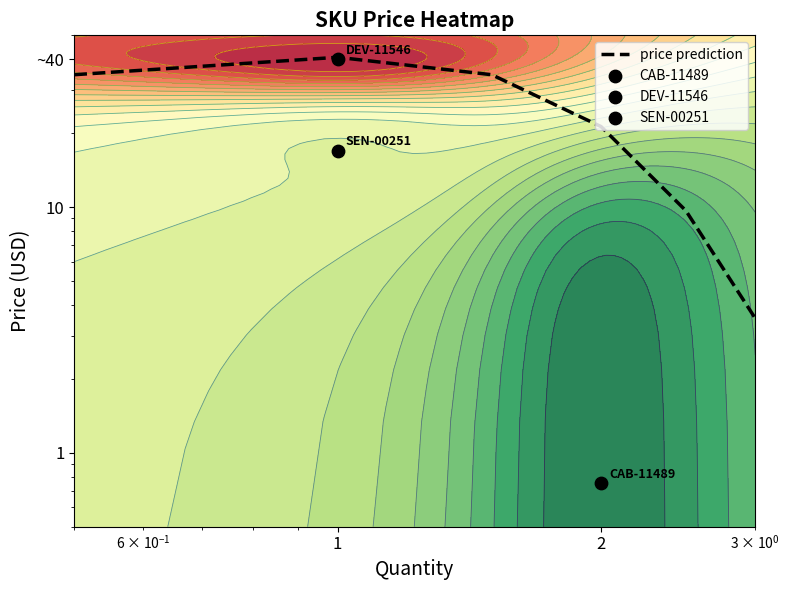

Reading left to right, what are all the values shown in this chart?

34.6	40.7	34.6	21.3	9.7	3.5